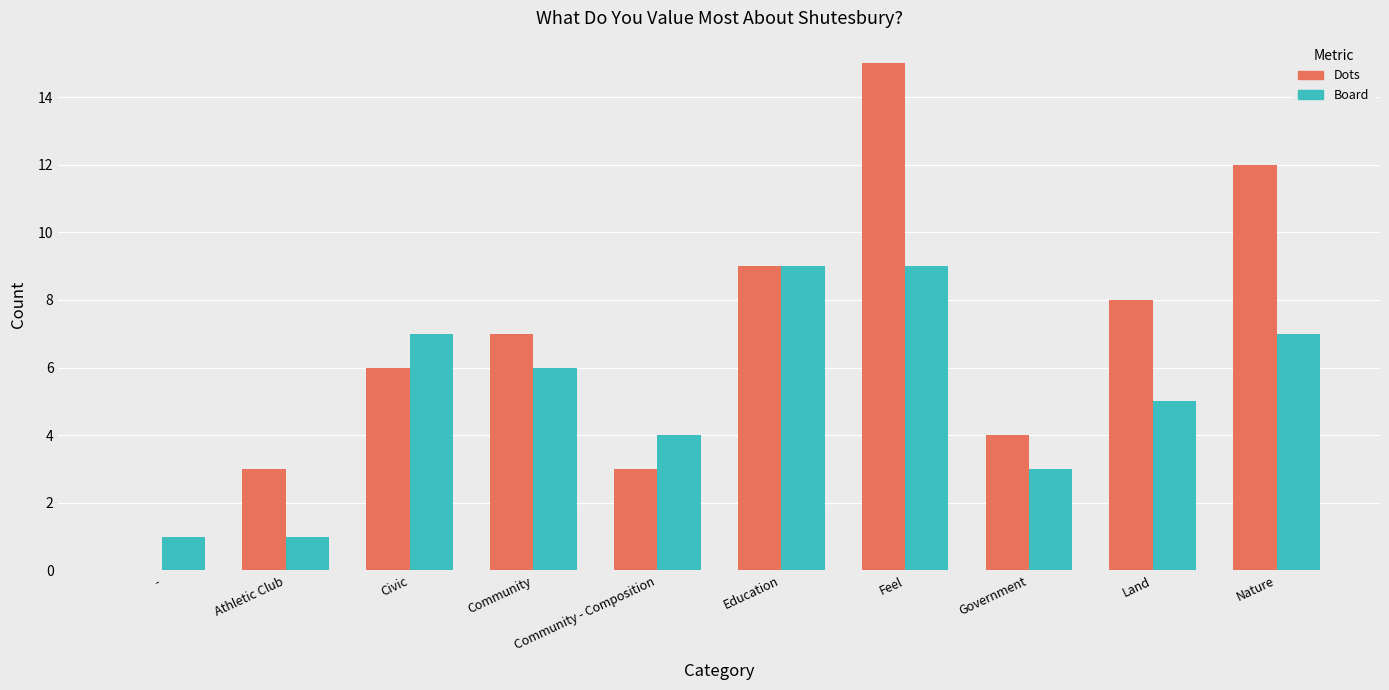

What is the maximum value shown in the chart?

15